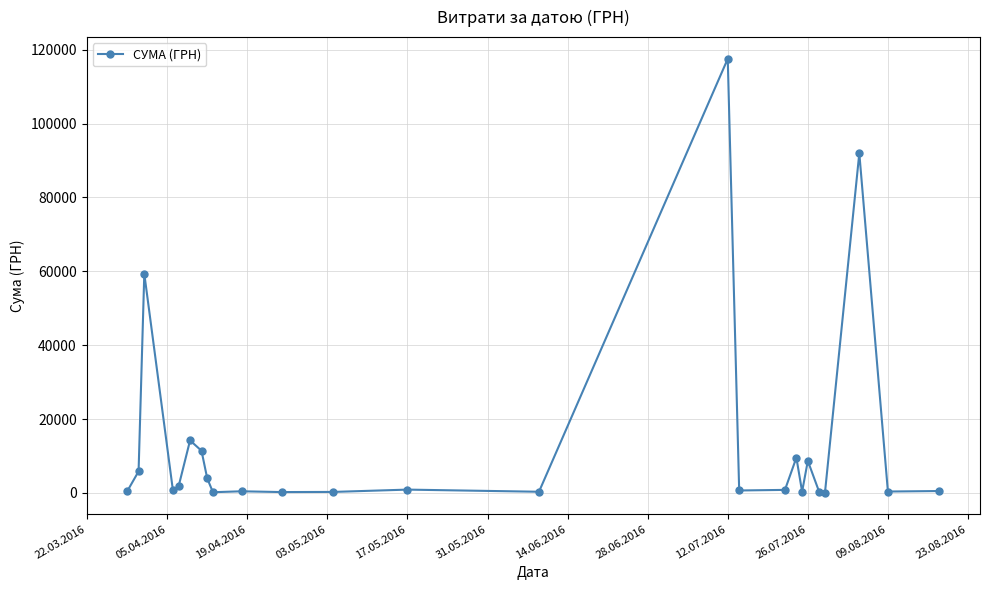

What is the maximum value shown in the chart?

117568.8